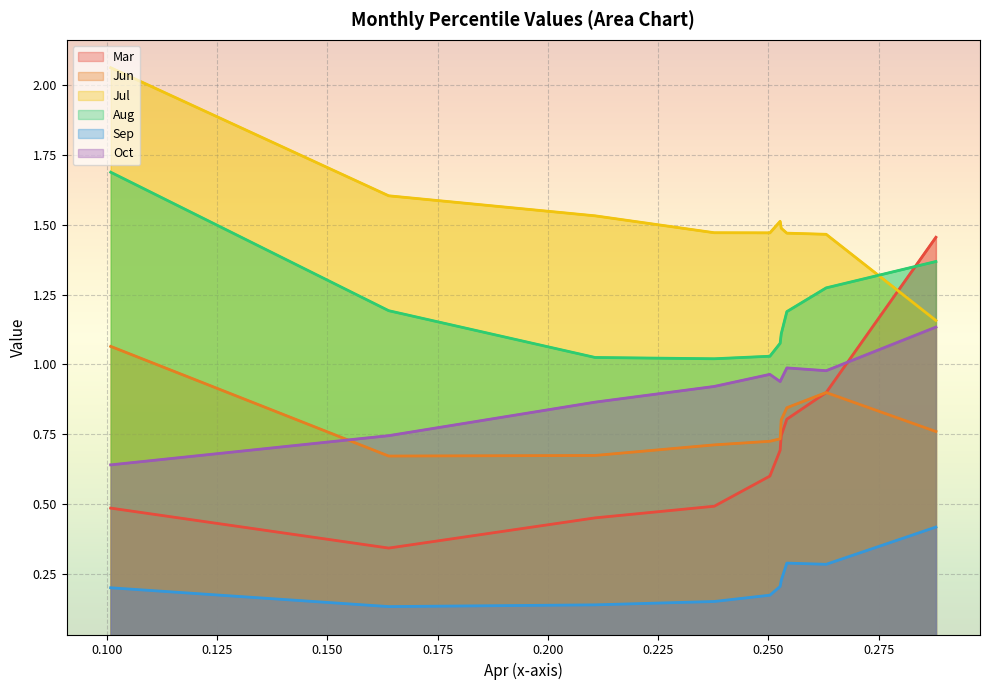

Is the value of Oct at 0.125 greater than the value of Jul at 0.175?

No